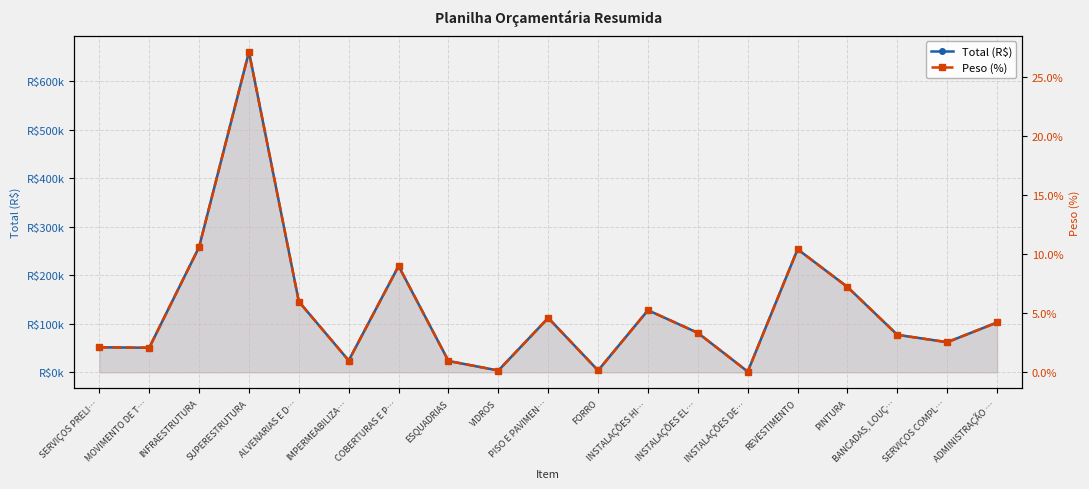

True or false: Peso (%) has a value of 2.1 at MOVIMENTO DE T….

True